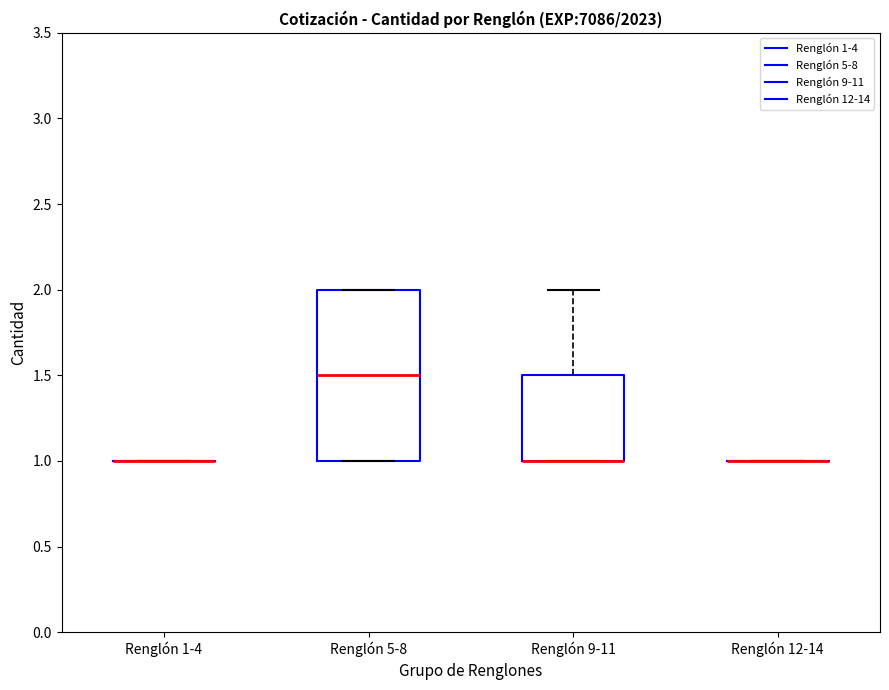

Reading left to right, transcribe this box plot: for each box, give where its median line is, the range the box spans, and where its two whiskers end, as read against the y-axis. The values are not printed on the chart, so give them approximately, as read against the axis.

Renglón 1-4: box collapsed to a line at 1.0, whiskers 1.0 to 1.0
Renglón 5-8: median 1.5, box 1.0 to 2.0, whiskers 1.0 to 2.0
Renglón 9-11: median 1.0 (drawn on the box's lower edge), box 1.0 to 1.5, whiskers 1.0 to 2.0
Renglón 12-14: box collapsed to a line at 1.0, whiskers 1.0 to 1.0